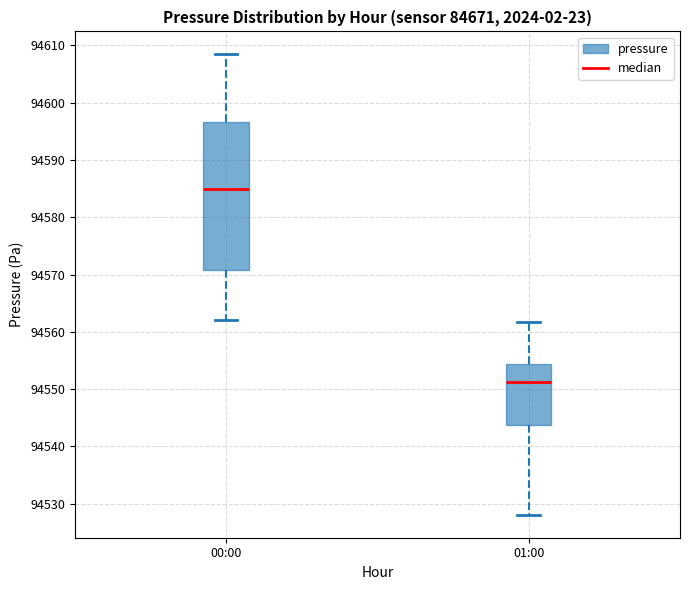

Which box is the tallest, from its lower edge to its upper edge?

00:00